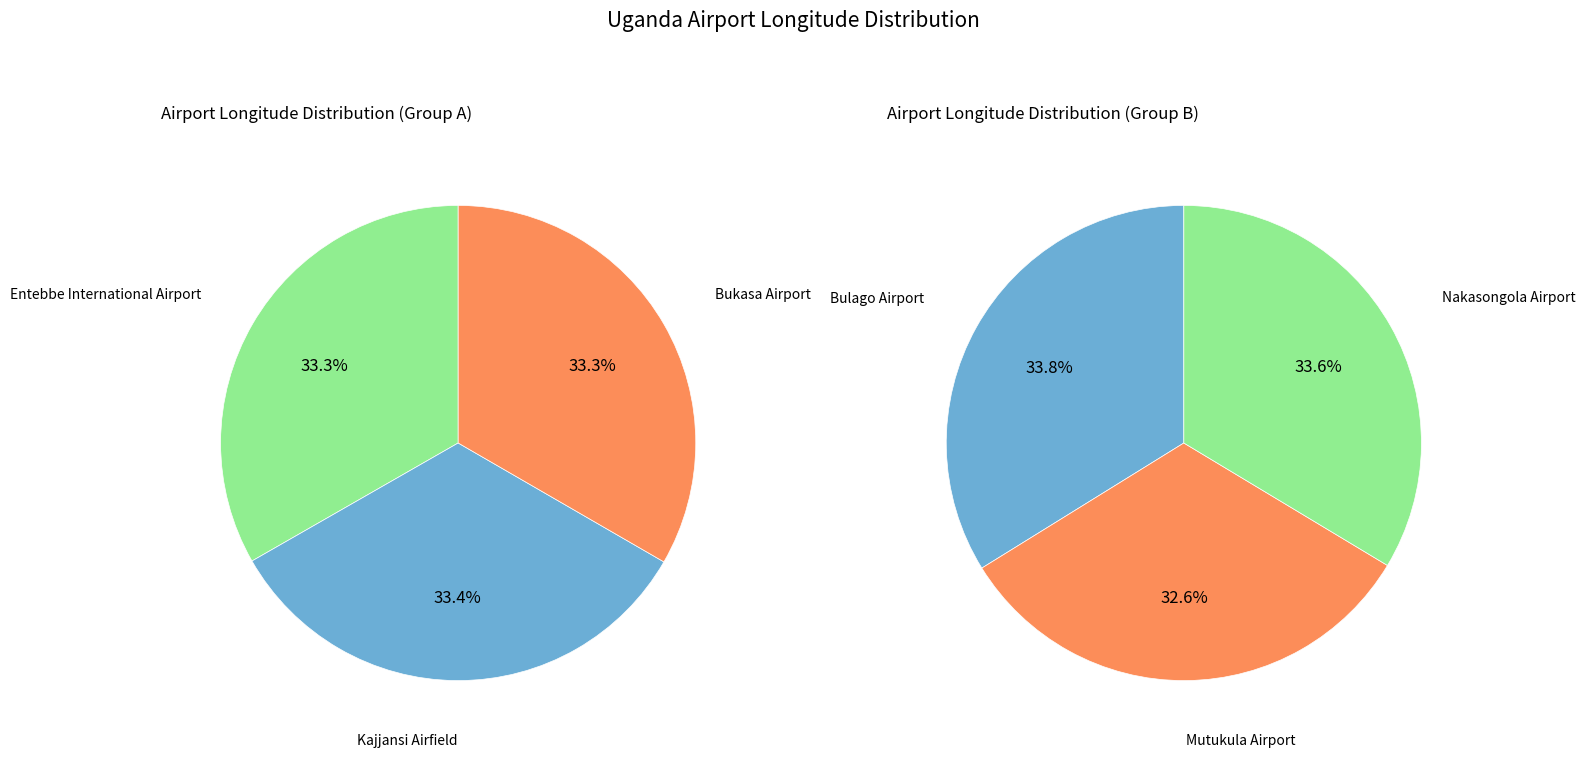

The Entebbe International Airport slice represents 23% of the pie. True or false?

False